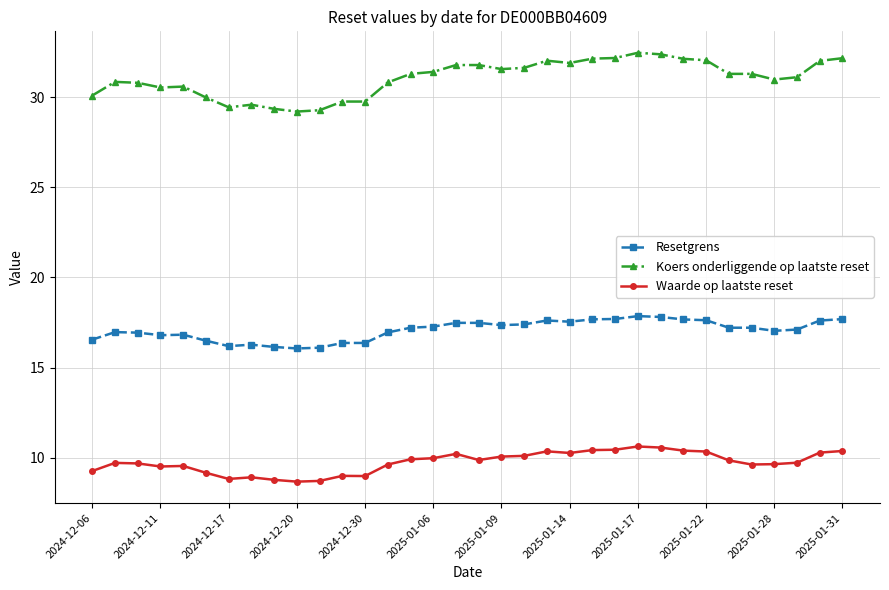

What are all the series names shown in the legend?

Resetgrens, Koers onderliggende op laatste reset, Waarde op laatste reset